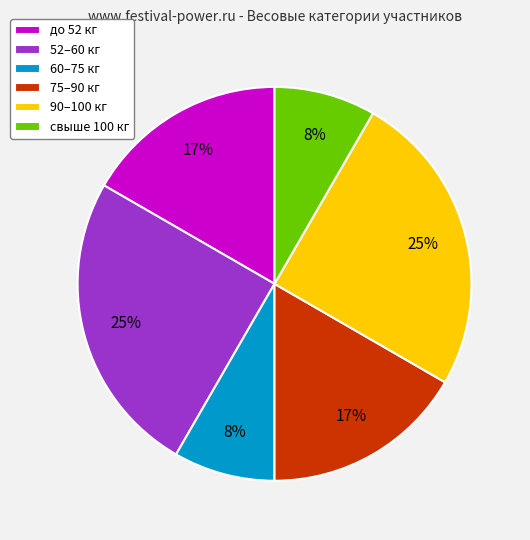

Approximately how many times larger is the value at 90–100 кг compared to 52–60 кг?

1.0